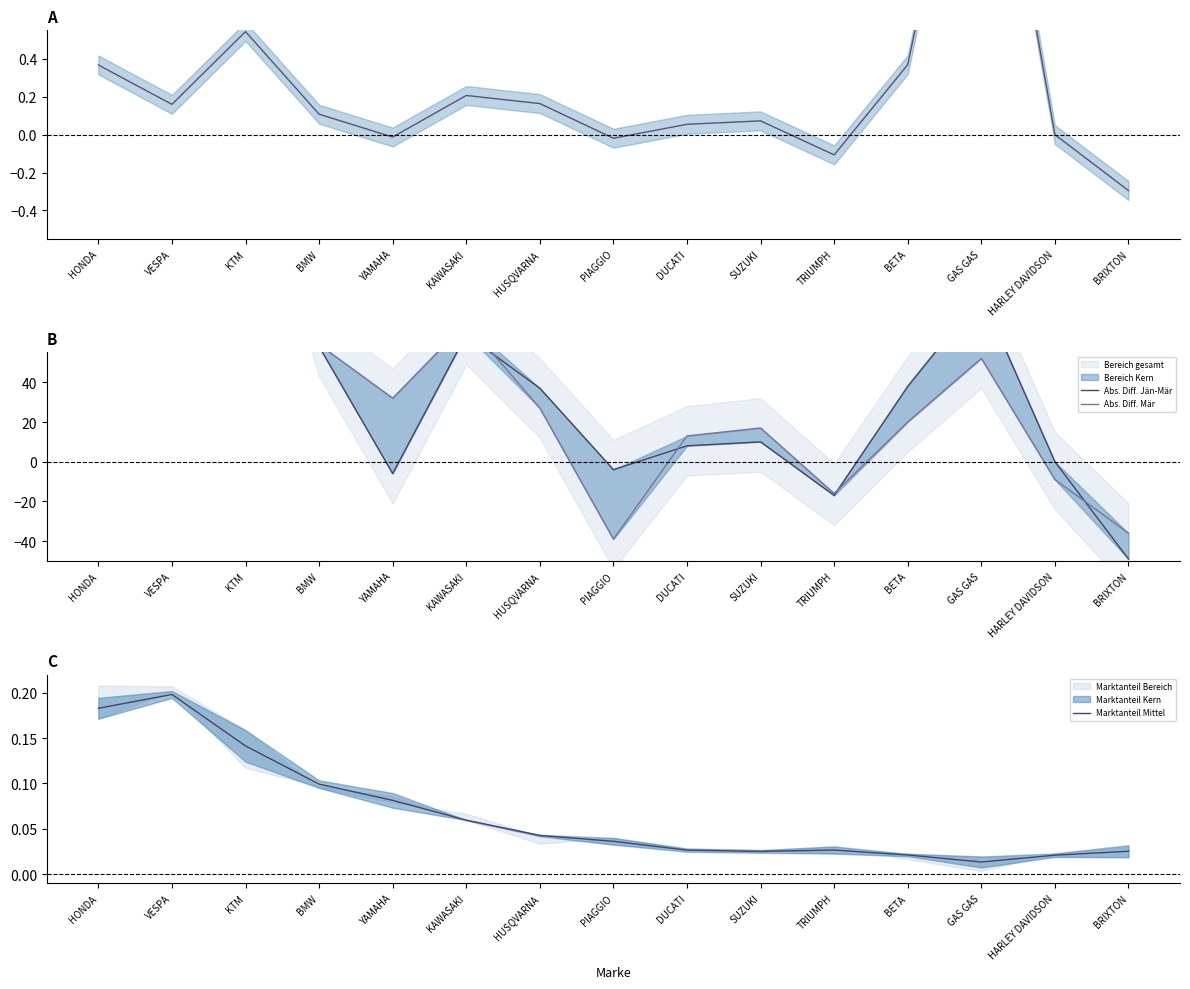

Count the number of data series in this chart.

4